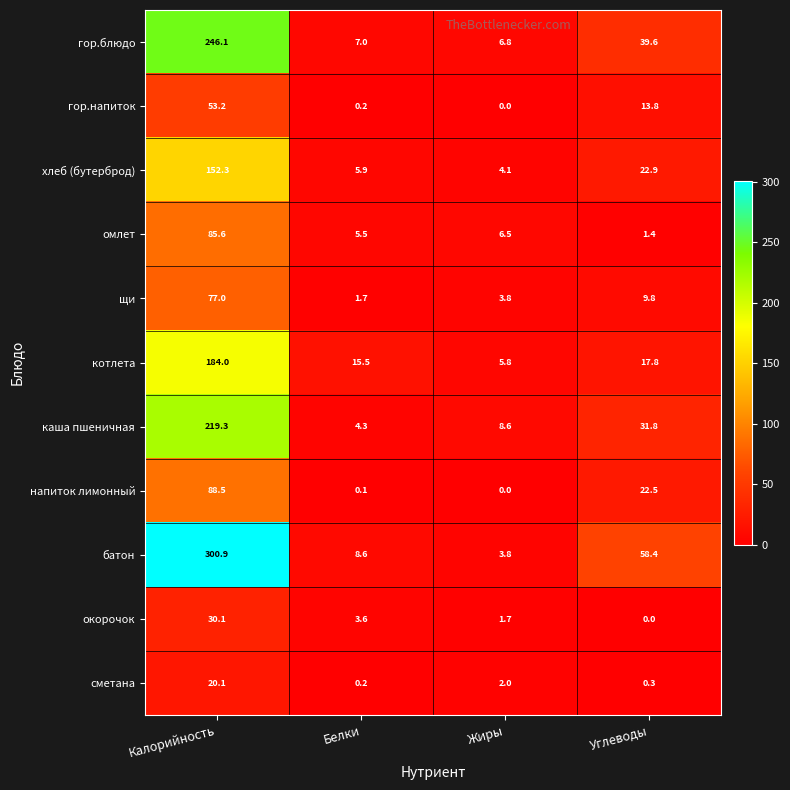

True or false: каша пшеничная has a value of 9.5 at Углеводы.

False